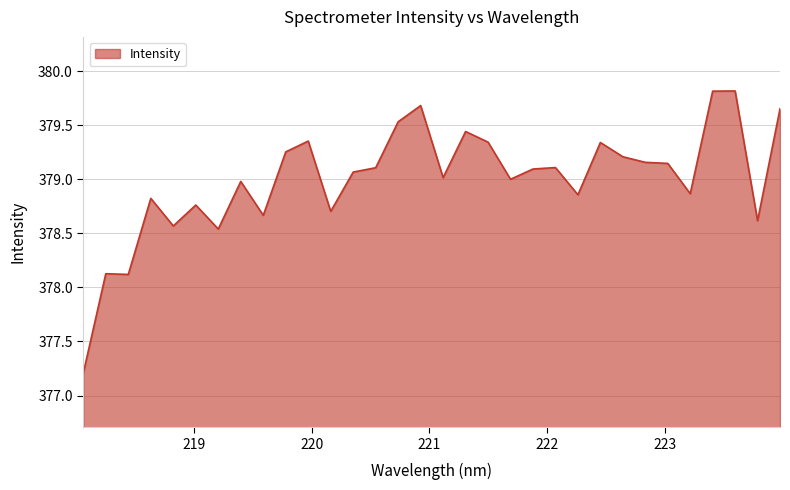

What is the greatest value displayed?

379.8